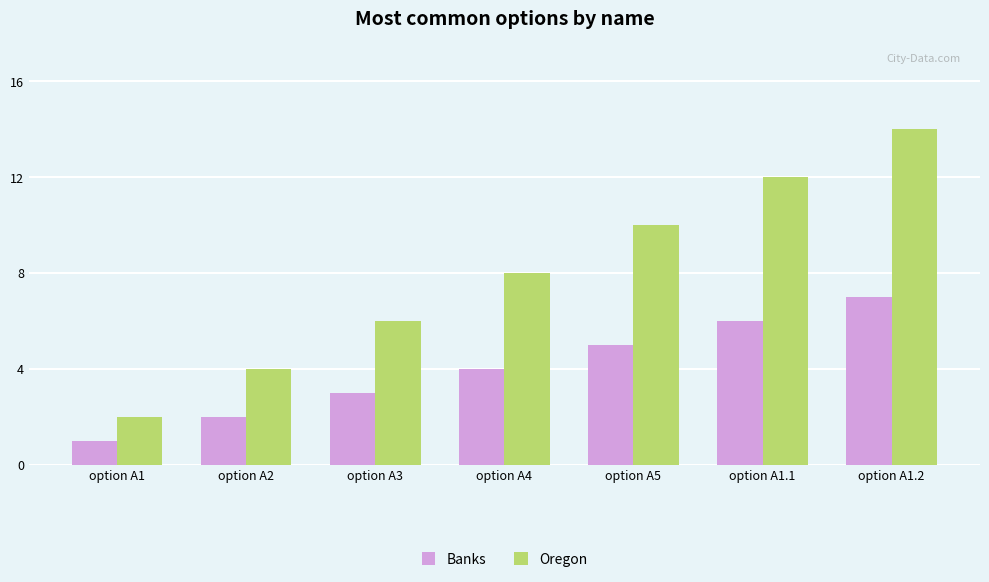

What is the sum of all Oregon values?

56